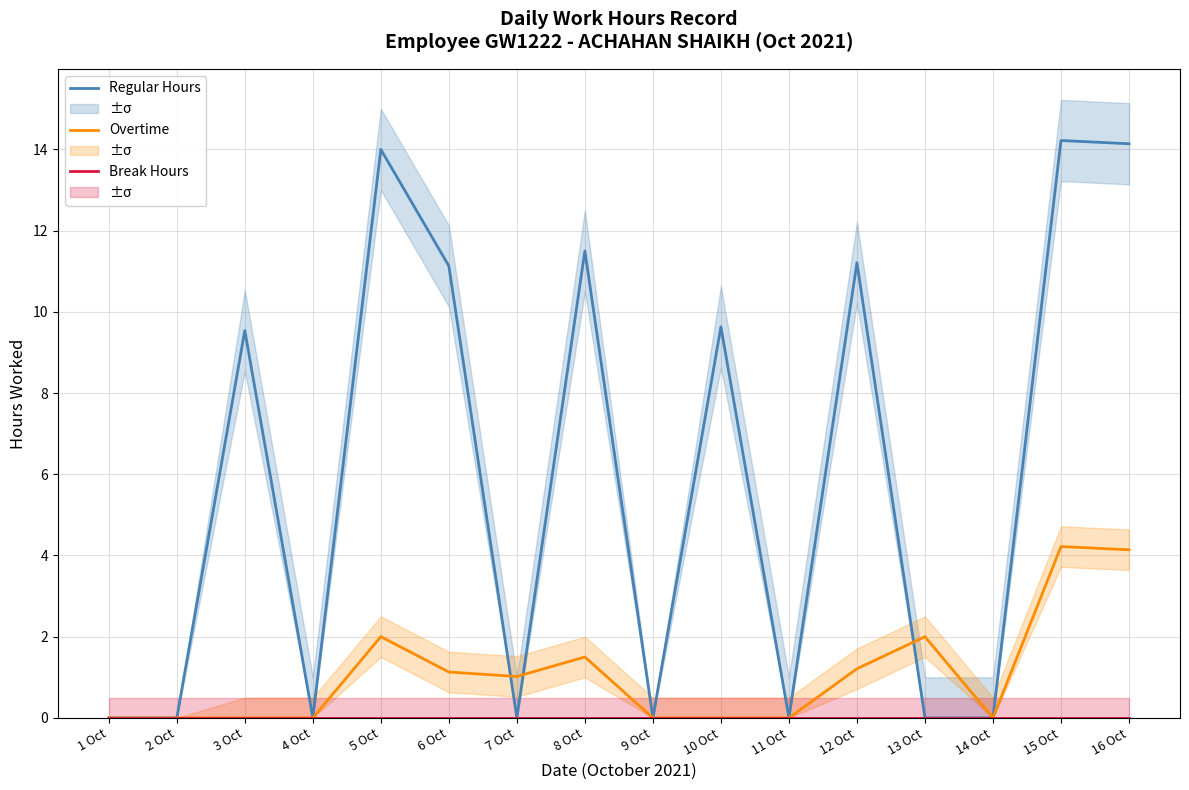

How many positive values does the Overtime series have?

8